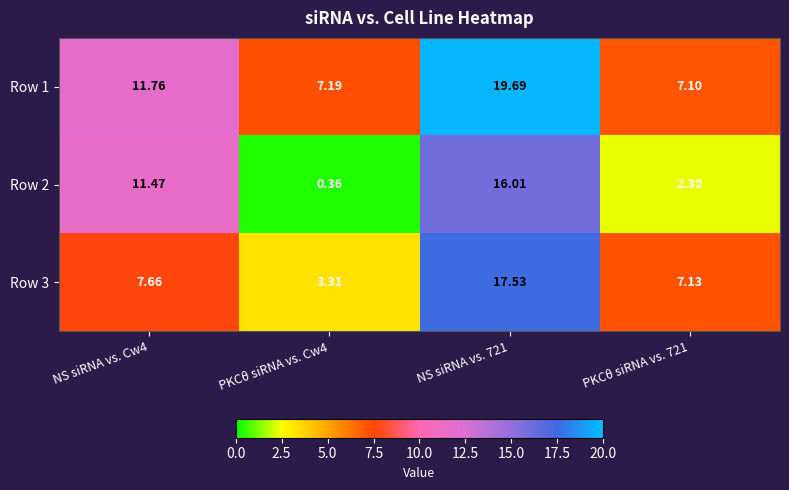

Is the value of Row 1 at PKCθ siRNA vs. Cw4 greater than the value of Row 3 at NS siRNA vs. 721?

No